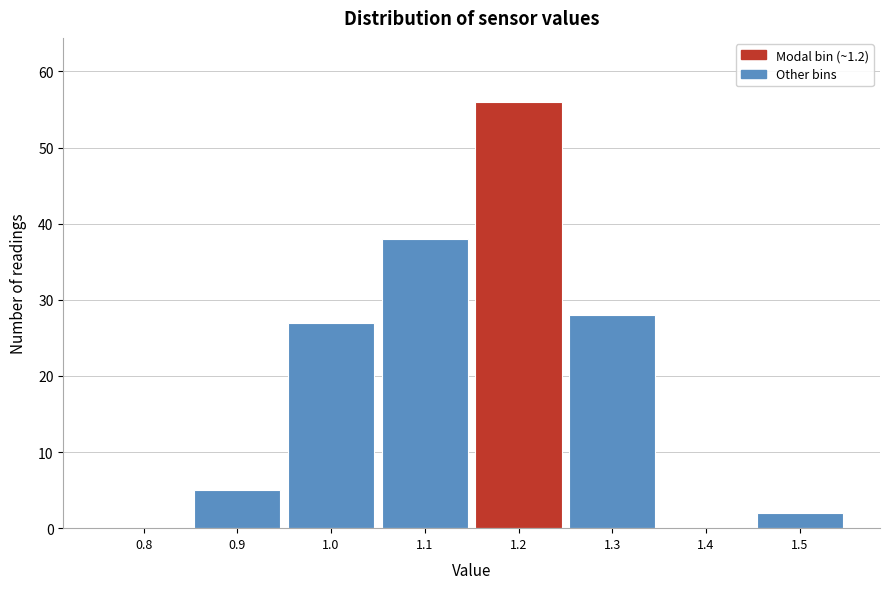

Reading left to right, transcribe this chart: for each bar, give the range it covers on the x-axis and its height. The values are not printed on the chart, so give them approximately, as read against the axis.

0.75 to 0.85: 0
0.85 to 0.95: 5
0.95 to 1.05: 27
1.05 to 1.15: 38
1.15 to 1.25: 56
1.25 to 1.35: 28
1.35 to 1.45: 0
1.45 to 1.55: 2